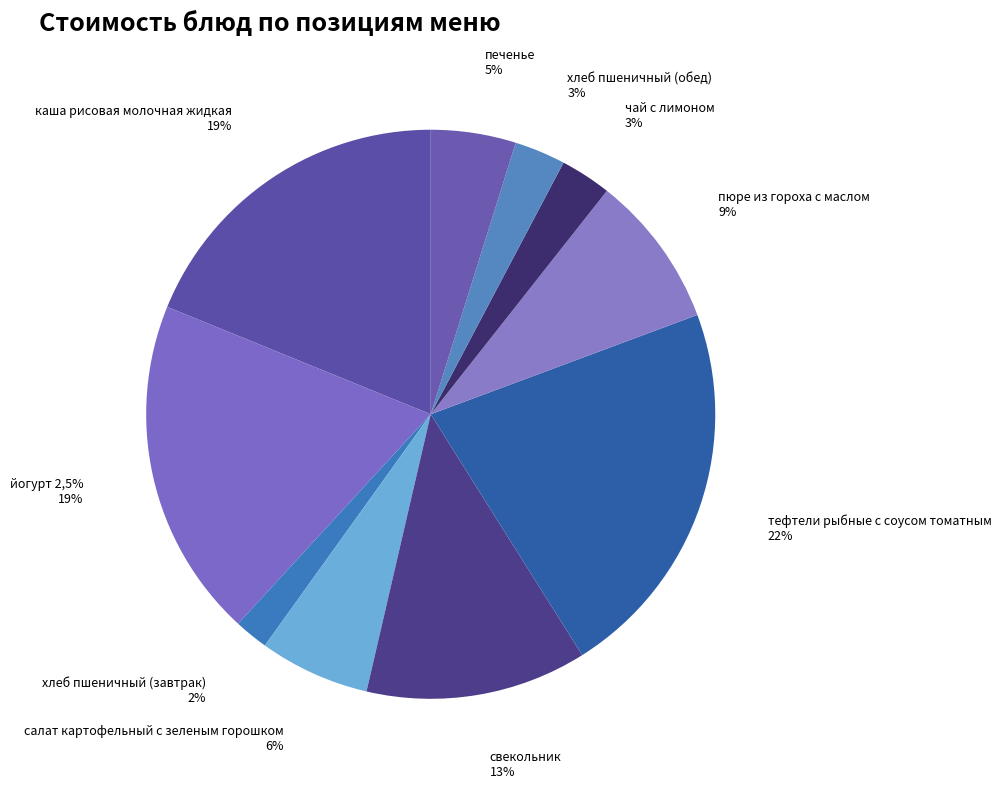

Does свекольник account for over 50% of the chart?

No